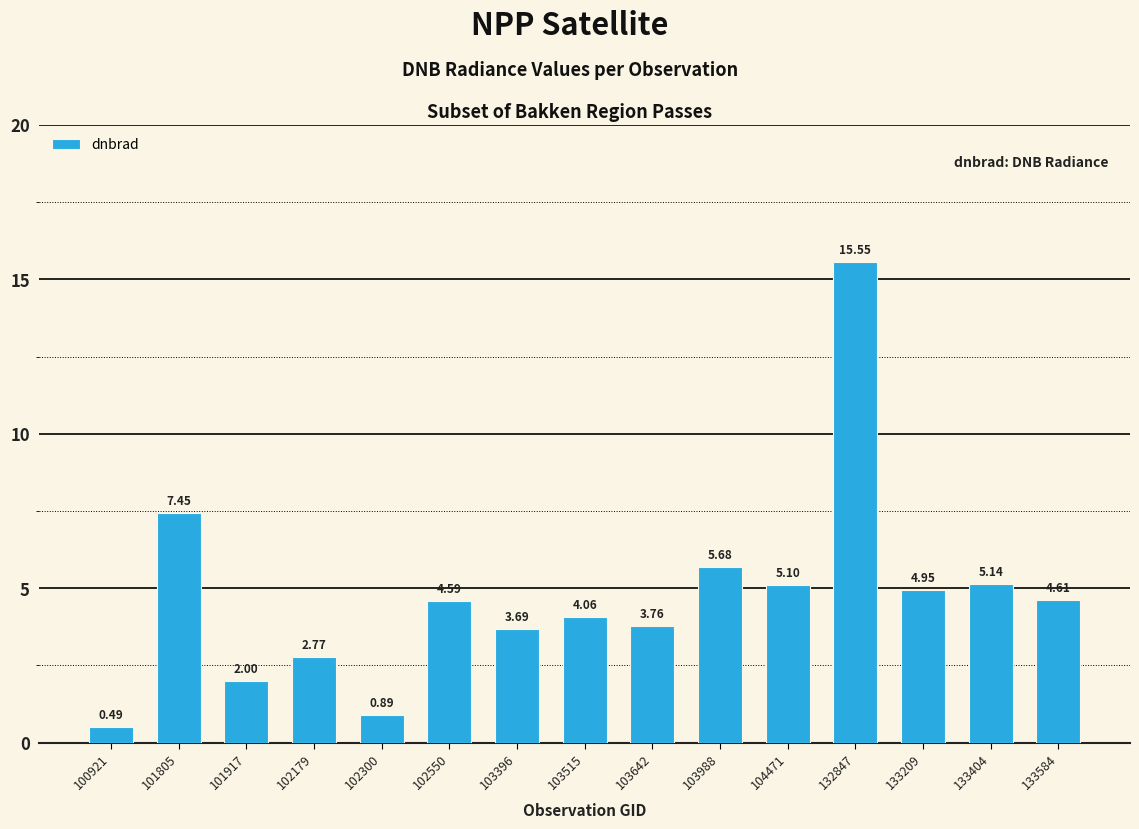

List the labels in order of value, largest first.

132847, 101805, 103988, 133404, 104471, 133209, 133584, 102550, 103515, 103642, 103396, 102179, 101917, 102300, 100921